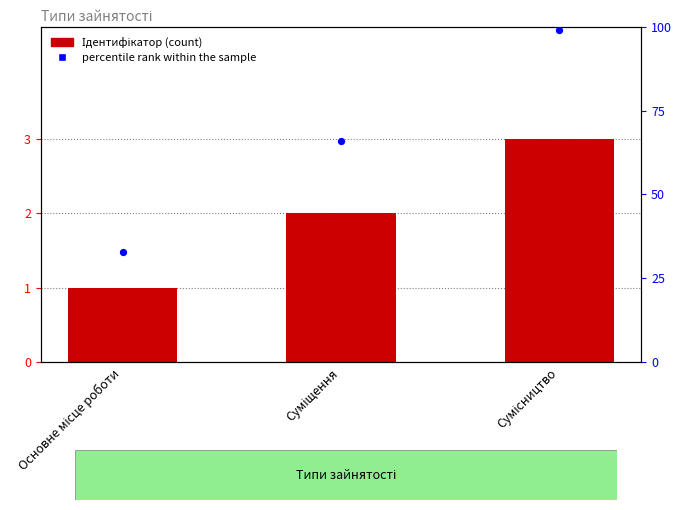

Which series has the largest total across all categories?

percentile rank within the sample